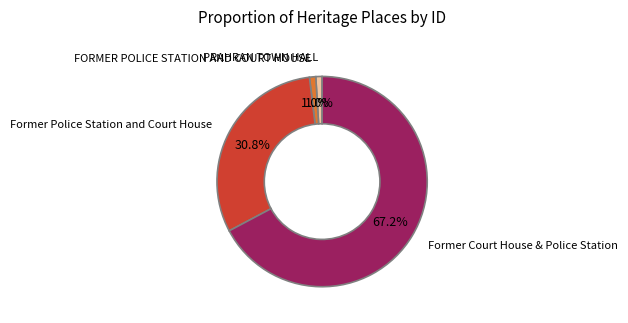

Is there any slice that represents more than half of the pie?

Yes